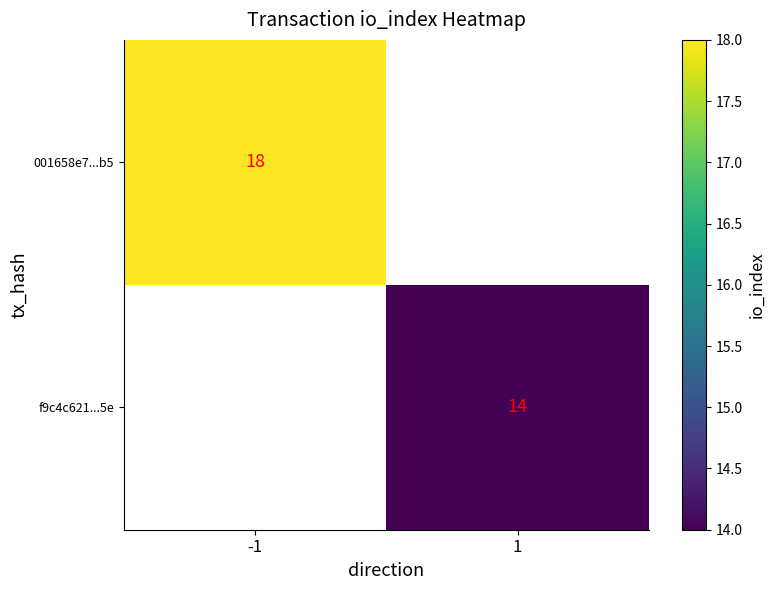

At how many categories does at least one series exceed 16?

1